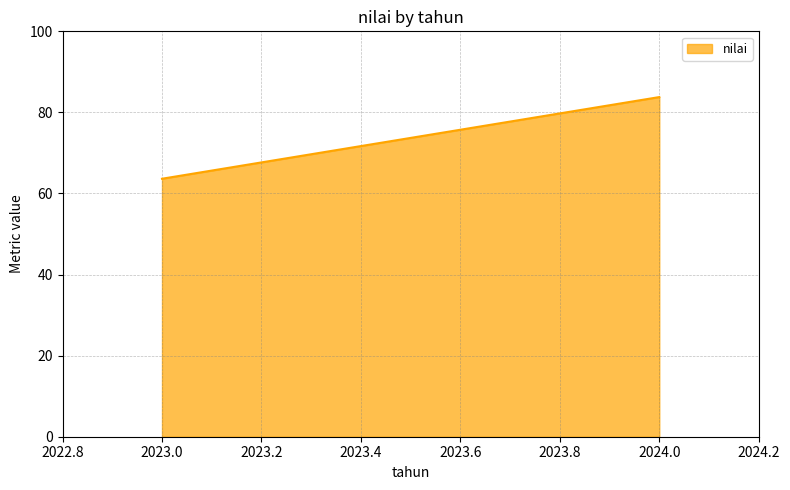

Rank the categories by value from lowest to highest.

2023.0, 2024.0